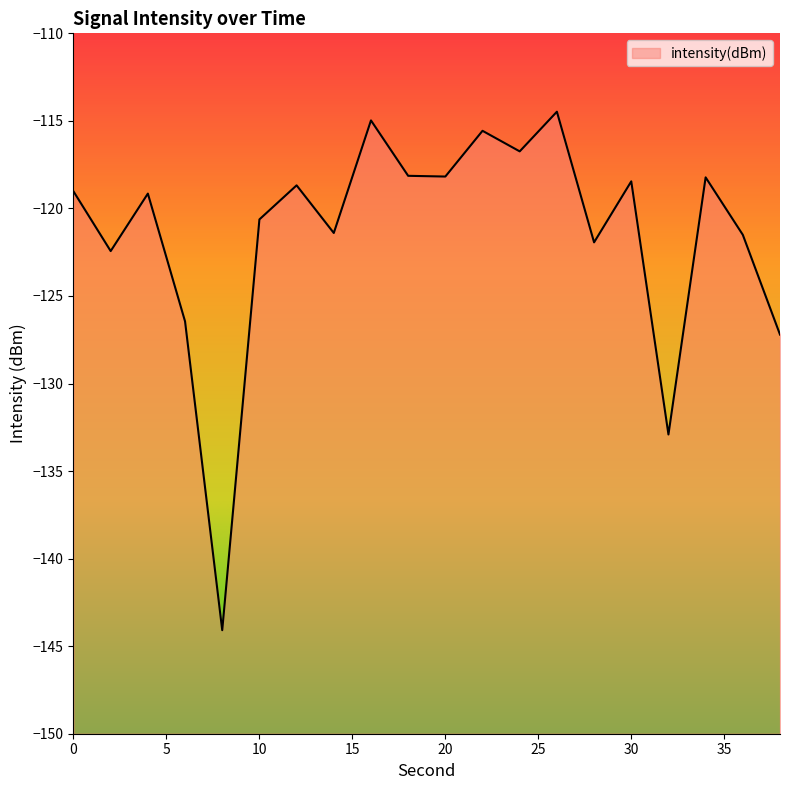

Where does the data first go above -119?

12